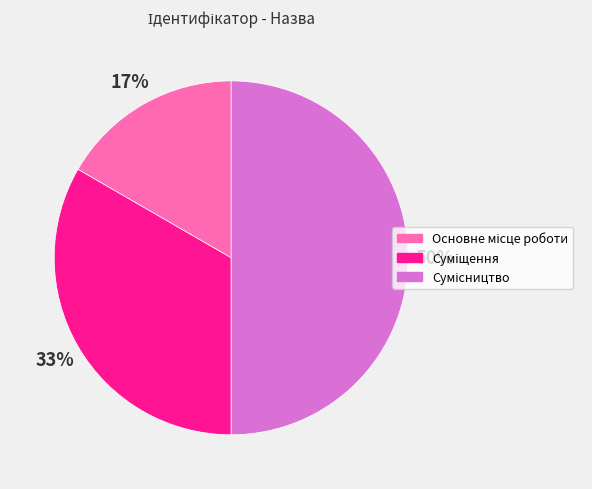

To the nearest percent, what is the average slice percentage?

33%